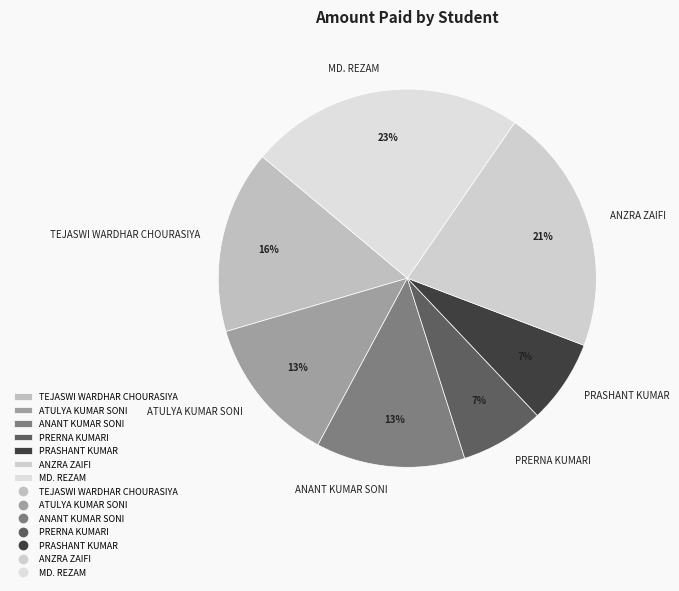

Is the sum of MD. REZAM and ANANT KUMAR SONI greater than half?

No